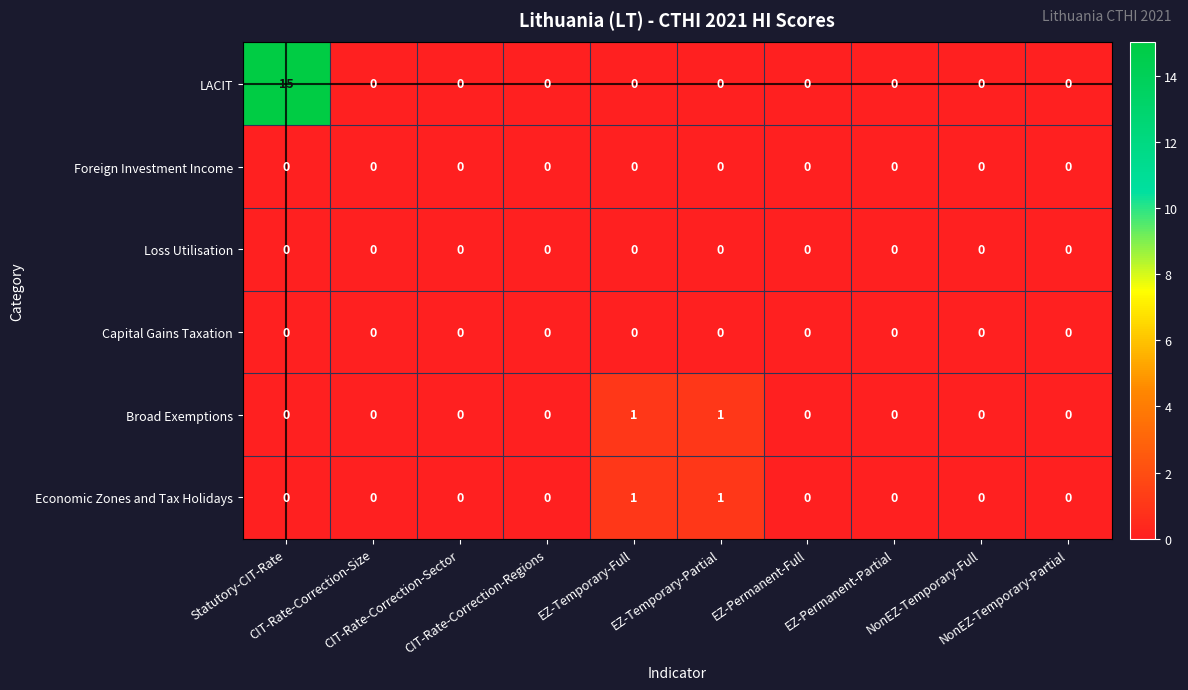

What is the greatest value displayed?

15